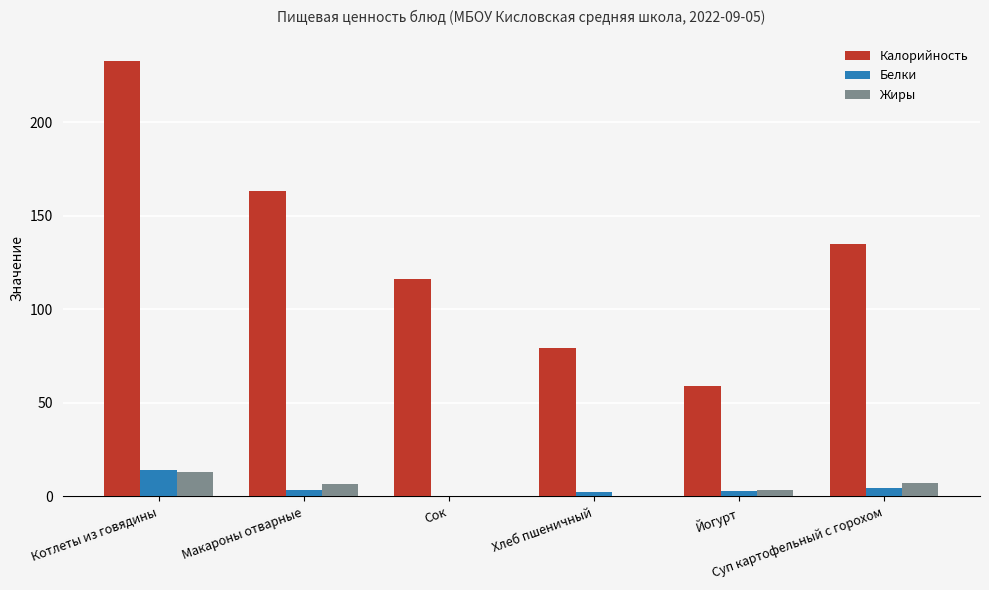

Which series has the largest total across all categories?

Калорийность